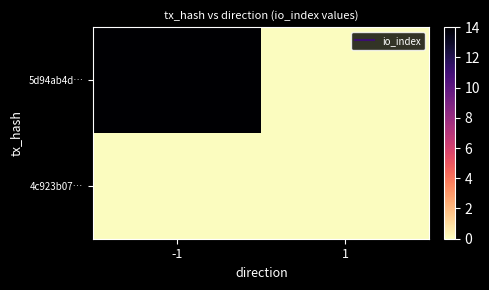

Reading left to right, what are all the values shown in this chart?

5d94ab4d…: -1=14	1=0
4c923b07…: -1=0	1=0